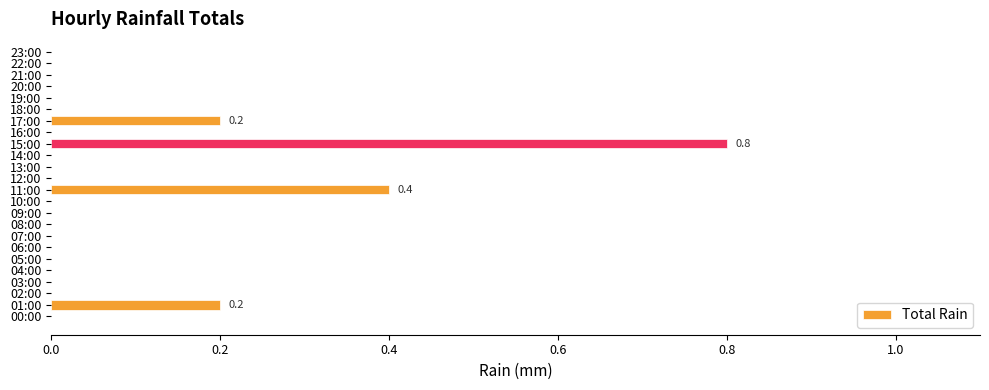

Which category has the highest value across all series?

15:00